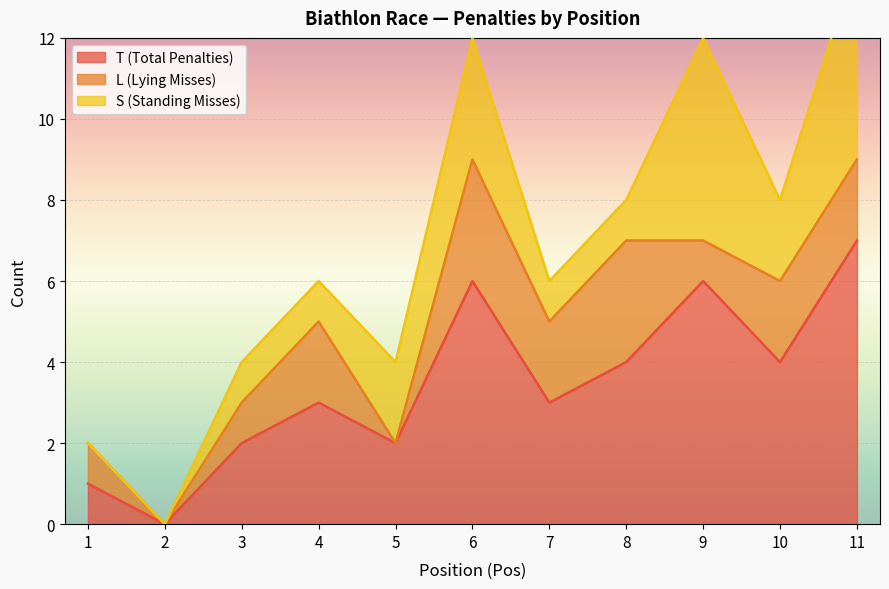

In T (Total Penalties), how many points are lower than both neighbors (excluding endpoints)?

4